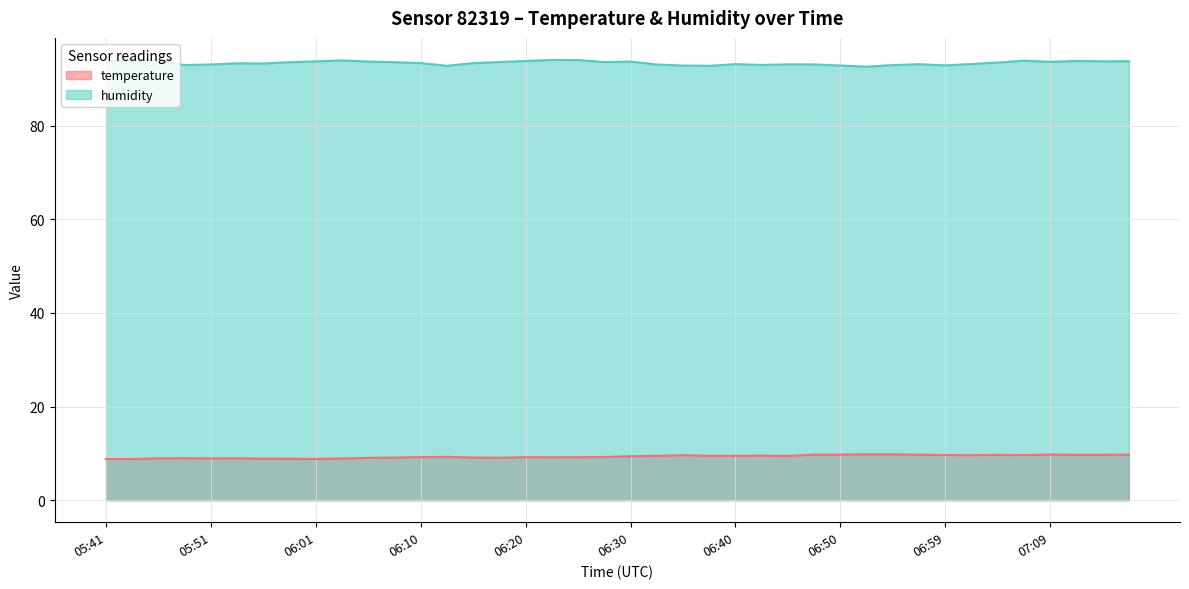

True or false: temperature and humidity intersect in this chart.

False